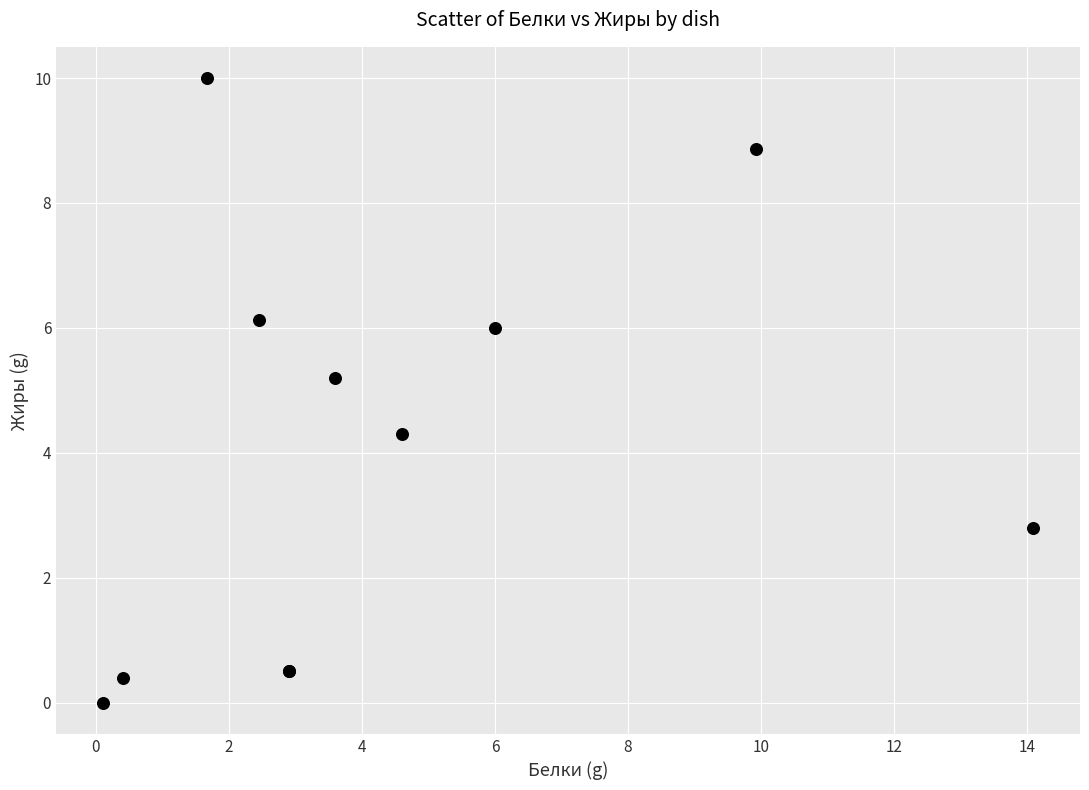

What Y value in the scatter plot is closest to 5?

5.2